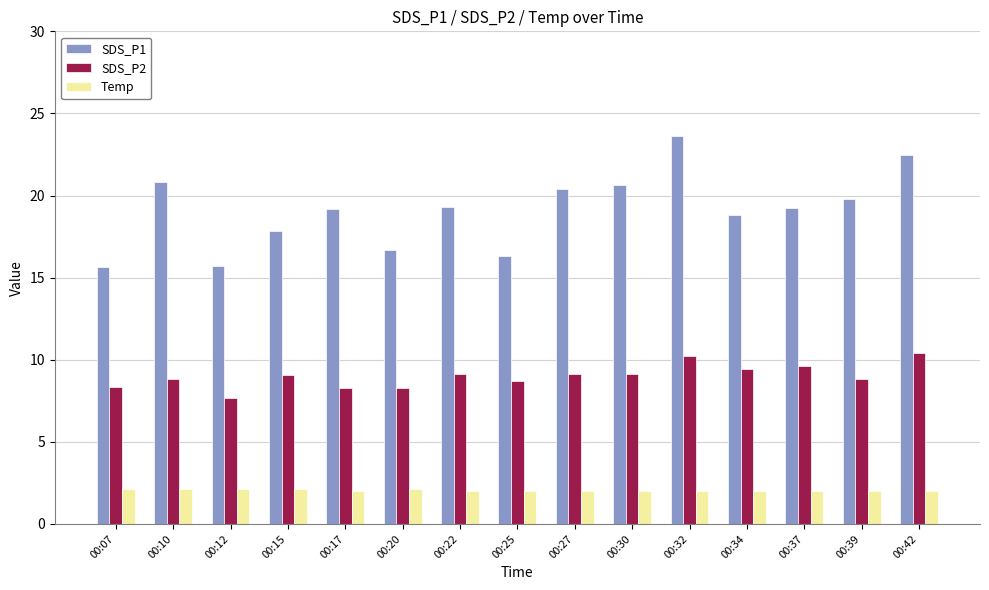

What is the difference between the maximum and minimum values in the SDS_P1 series?

8.0